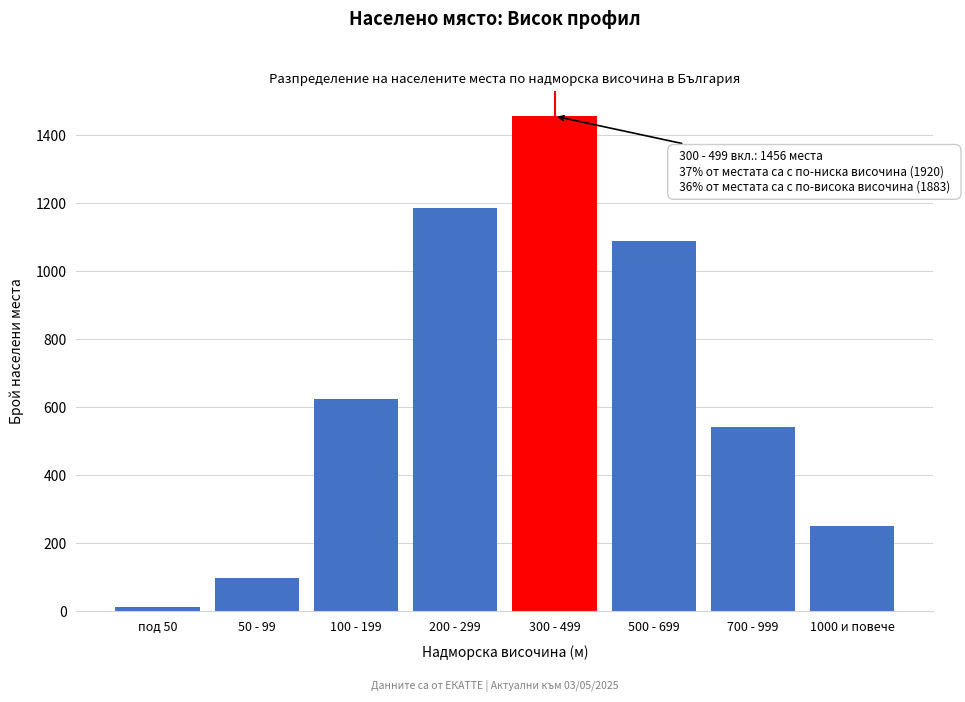

Reading left to right, list all the values displayed in this chart.

под 50=12	50 - 99=98	100 - 199=623	200 - 299=1187	300 - 499=1456	500 - 699=1089	700 - 999=542	1000 и повече=252